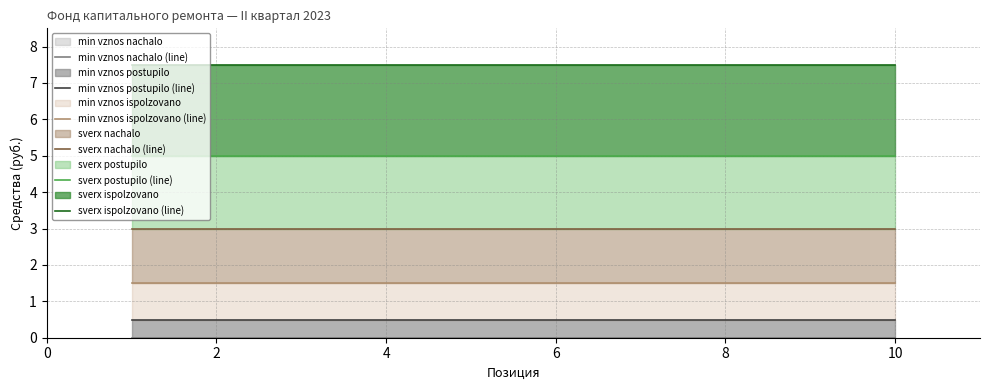

What is the label of the 6th point from the right?

8